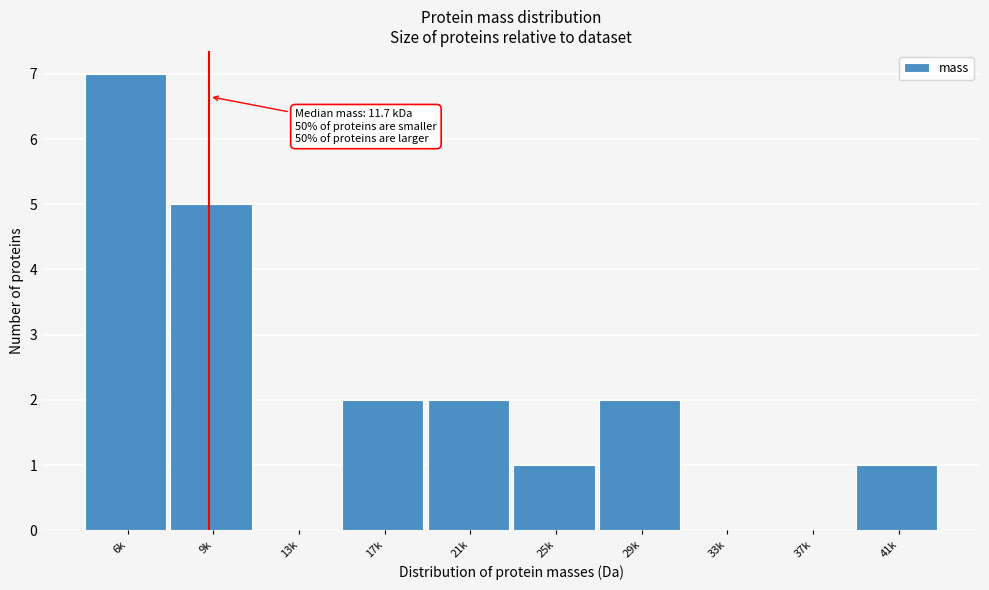

Reading right to left, extract all data points from this chart.

41k=1	37k=0	33k=0	29k=2	25k=1	21k=2	17k=2	13k=0	9k=5	6k=7